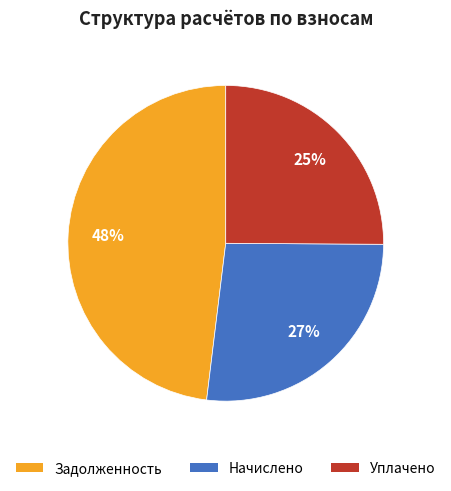

To the nearest percent, what is the difference between the largest and smallest slice percentages?

23%